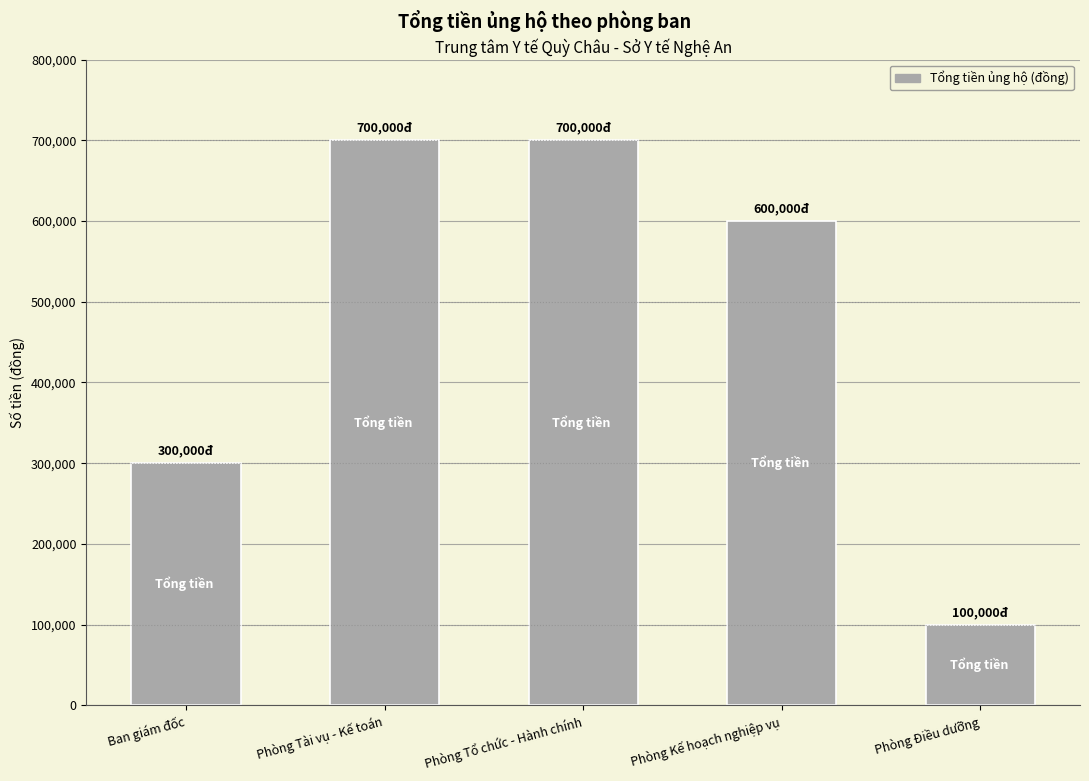

Which category has the lowest value across all series?

Phòng Điều dưỡng